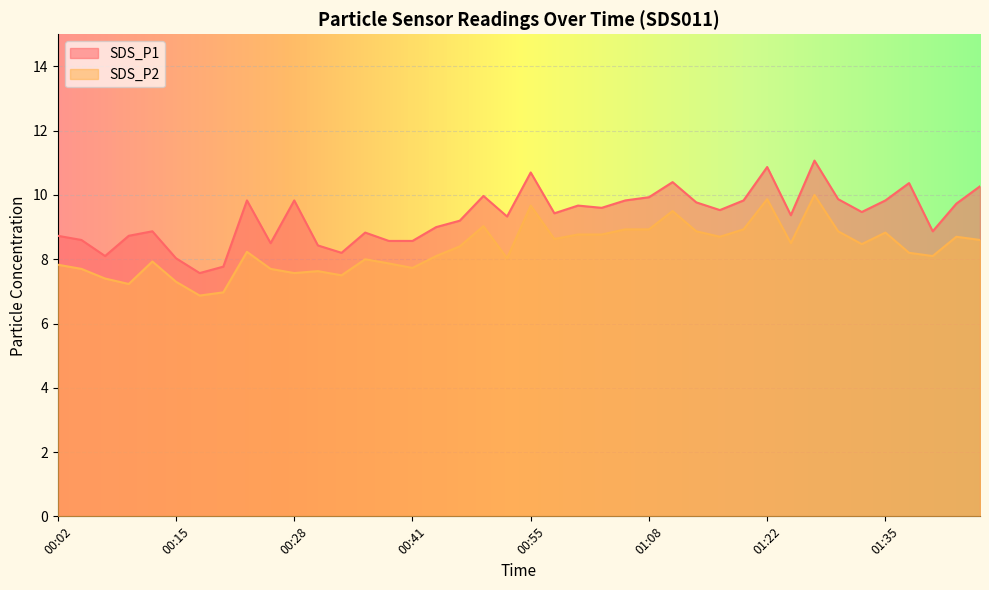

At 00:15, list the series in order from smallest to largest.

SDS_P2, SDS_P1